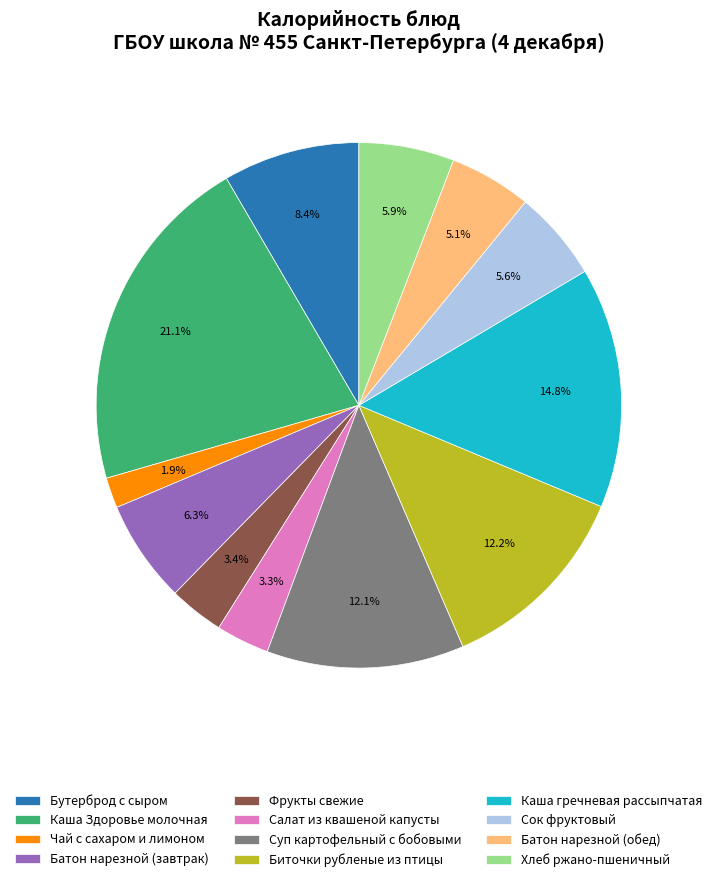

Which slice is the smallest?

Чай с сахаром и лимоном